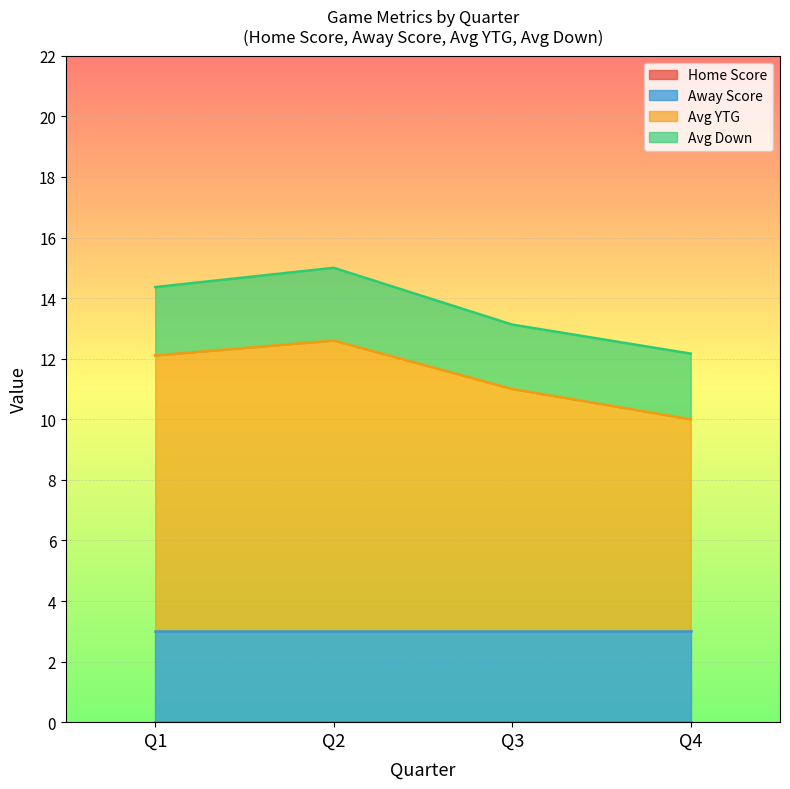

True or false: Away Score has a value of 3 at Quarter 4.

True